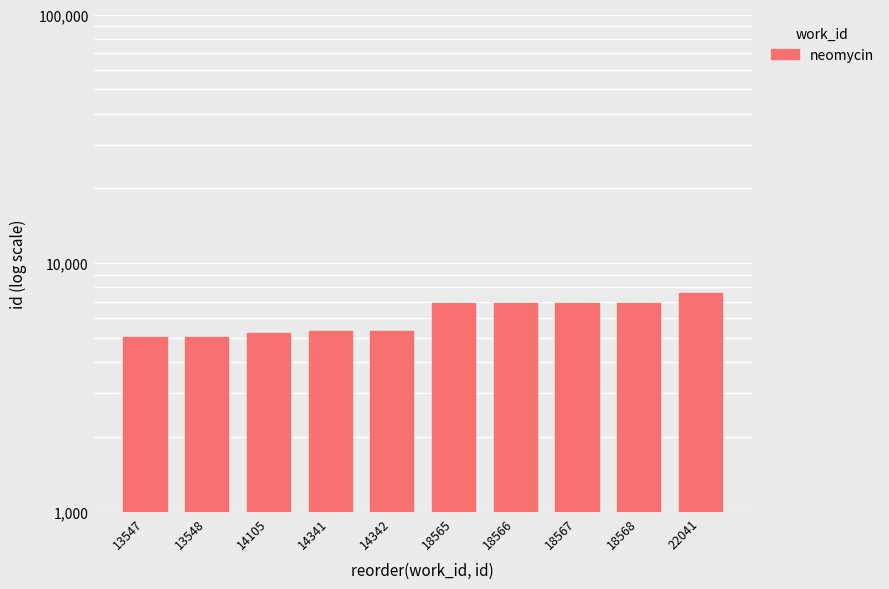

Where is the data nearest to the value 6305?

18565